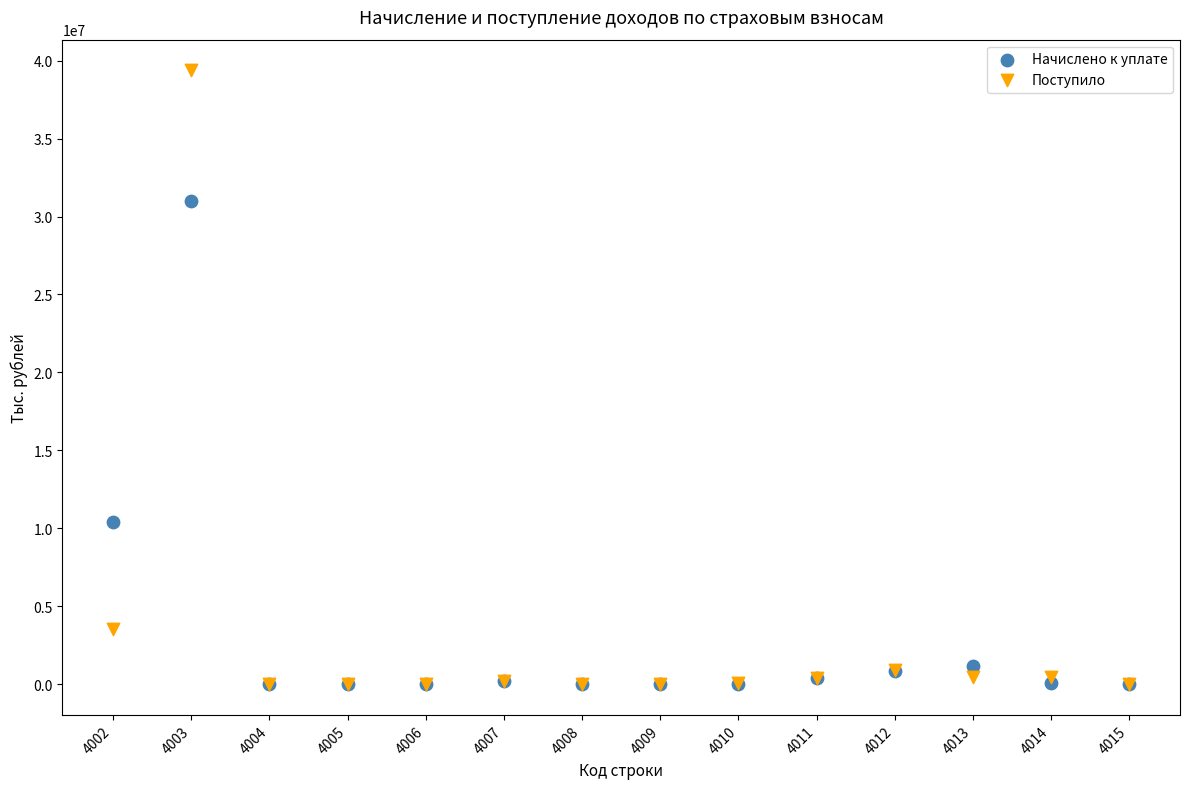

What are all the series names shown in the legend?

Начислено к уплате, Поступило